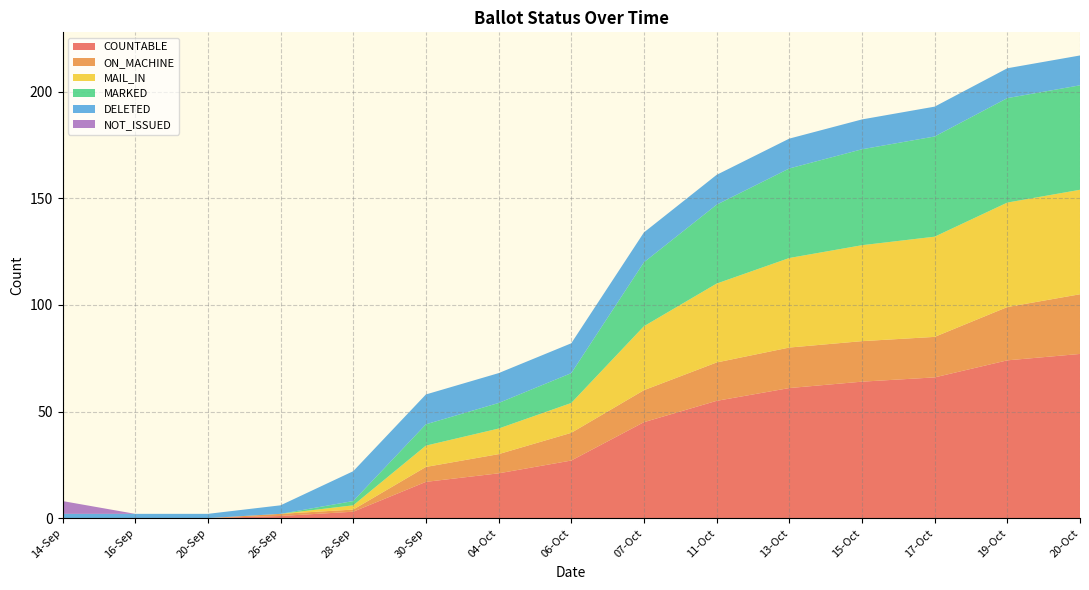

Reading right to left, what are all the values shown in this chart?

COUNTABLE: 77	74	66	64	61	55	45	27	21	17	3	1	0	0	0
ON_MACHINE: 28	25	19	19	19	18	15	13	9	7	1	1	0	0	0
MAIL_IN: 49	49	47	45	42	37	30	14	12	10	2	0	0	0	0
MARKED: 49	49	47	45	42	37	30	14	12	10	2	0	0	0	0
DELETED: 14	14	14	14	14	14	14	14	14	14	14	4	2	2	2
NOT_ISSUED: 0	0	0	0	0	0	0	0	0	0	0	0	0	0	6